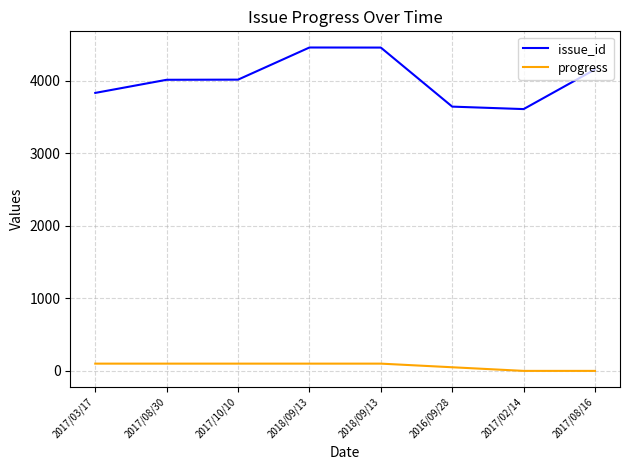

Which series has the largest range (max minus min)?

issue_id